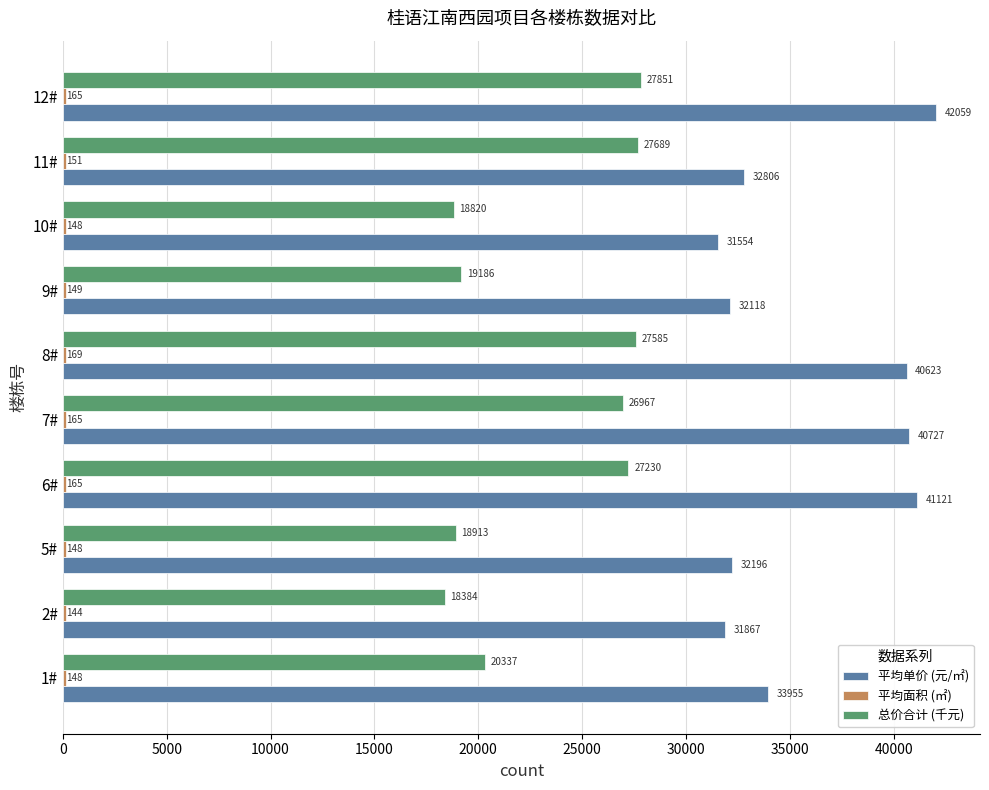

Which series has the widest spread of values?

平均单价 (元/㎡)